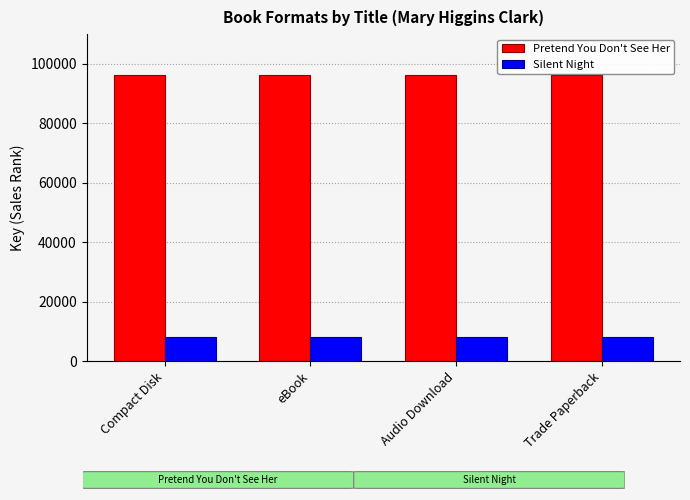

Count the number of data series in this chart.

2